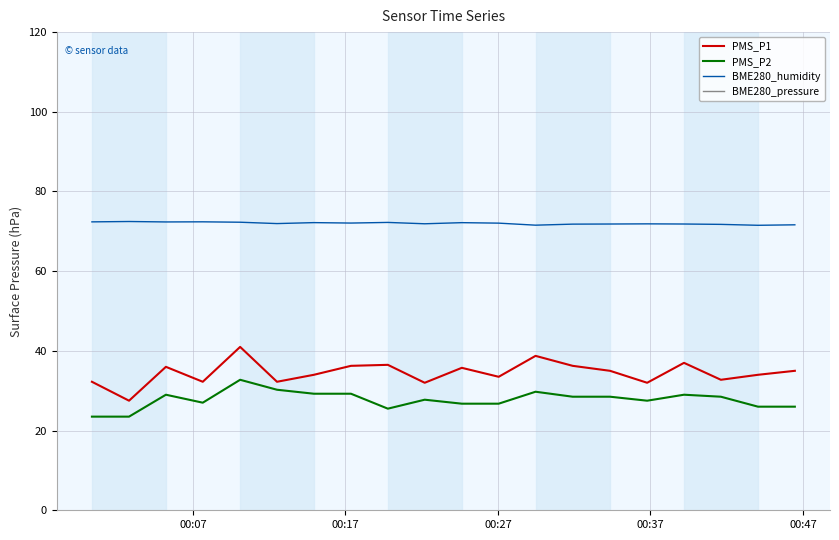

True or false: BME280_humidity has more than 1 points higher than both neighbors.

True